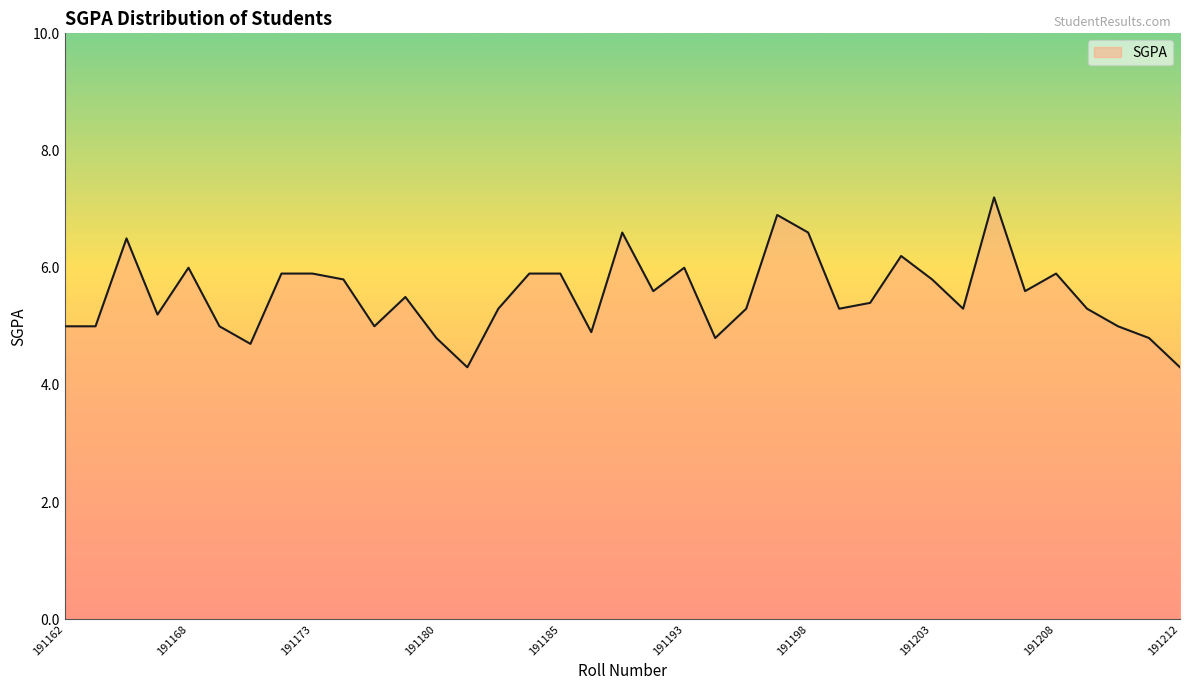

What is the maximum value shown in the chart?

7.2